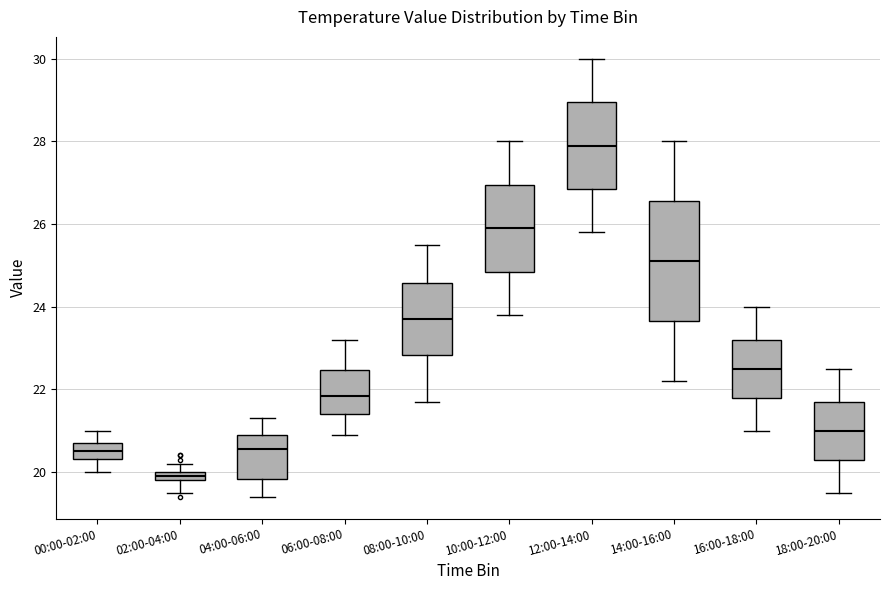

Comparing the boxes themselves (not the whiskers), which one is the tallest?

14:00-16:00